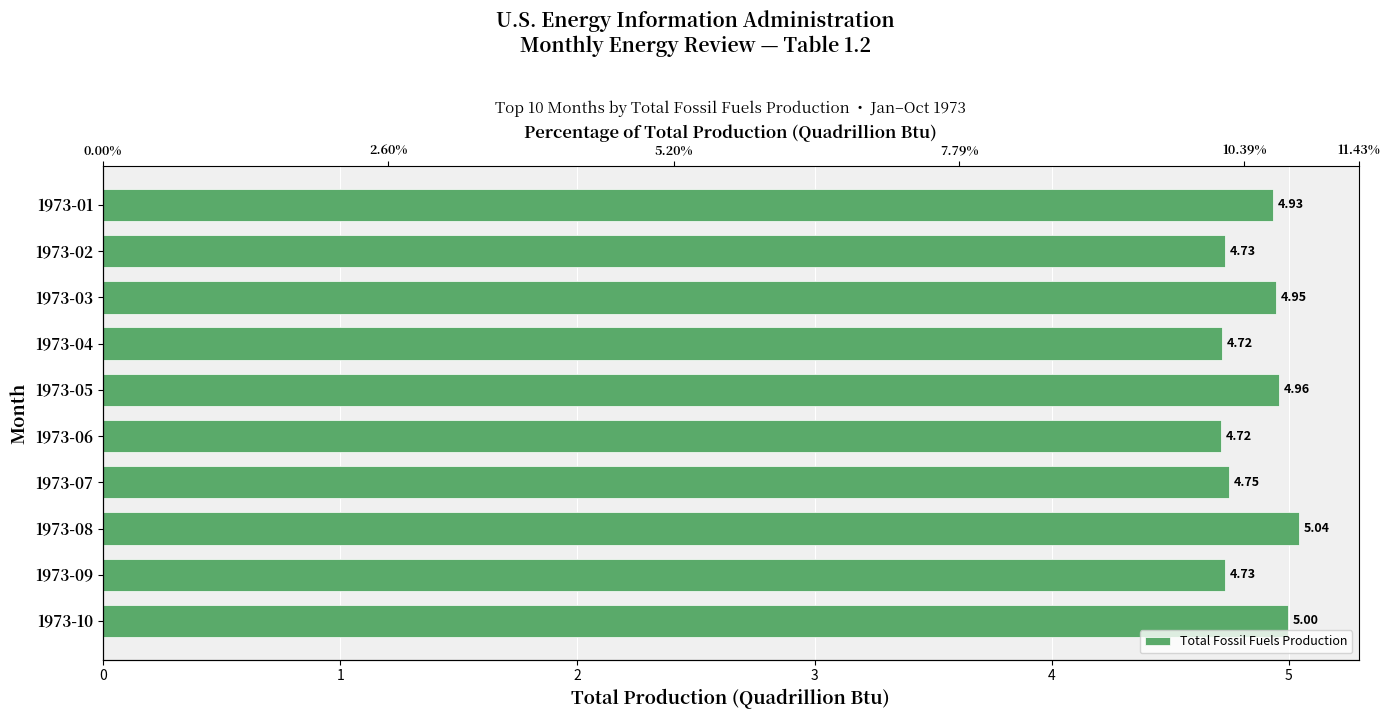

How many bars are there in total?

10